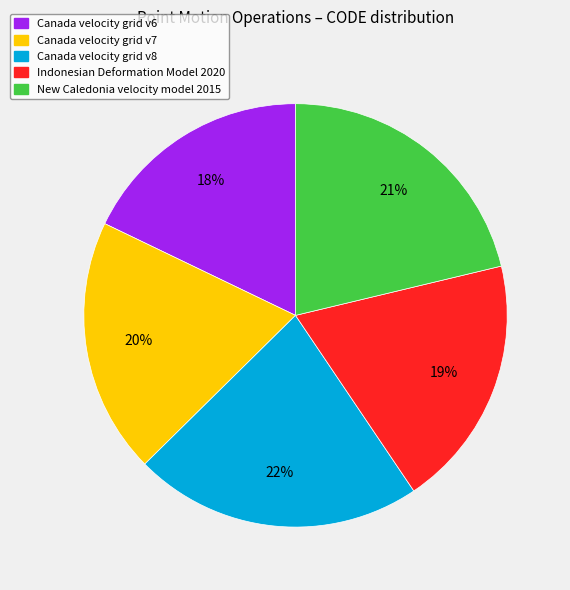

To the nearest percent, what percentage of the pie is New Caledonia velocity model 2015?

21%